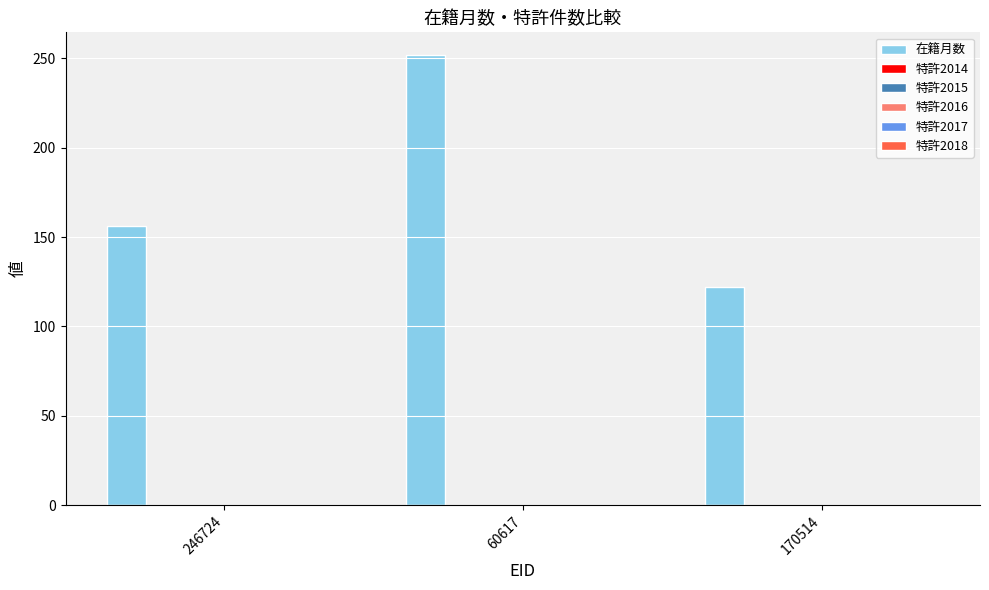

Are the bars horizontal?

No